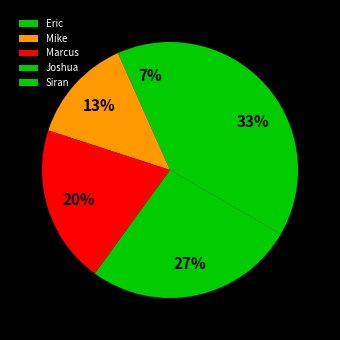

Is the sum of Siran and Mike greater than half?

No